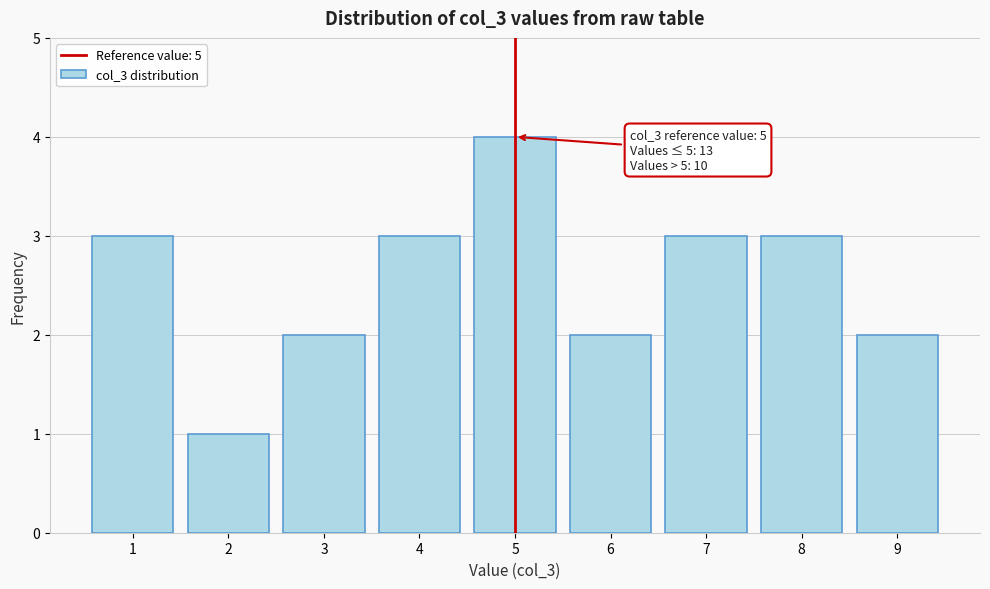

Which range on the x-axis has the tallest bar?

4.5 to 5.5